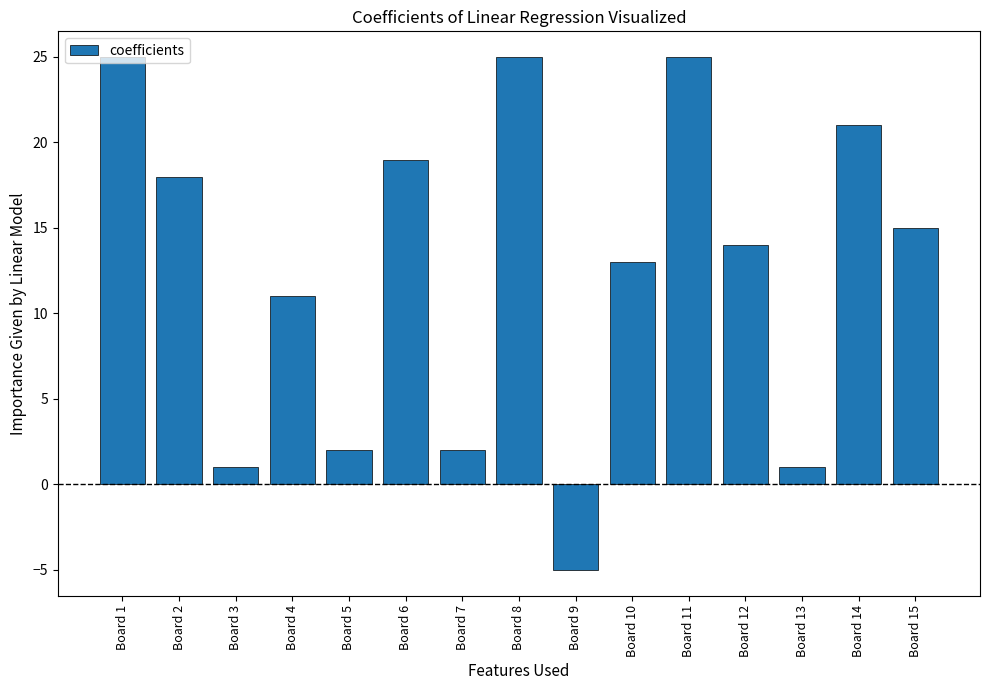

Reading left to right, what are all the values shown in this chart?

25	18	1	11	2	19	2	25	-5	13	25	14	1	21	15